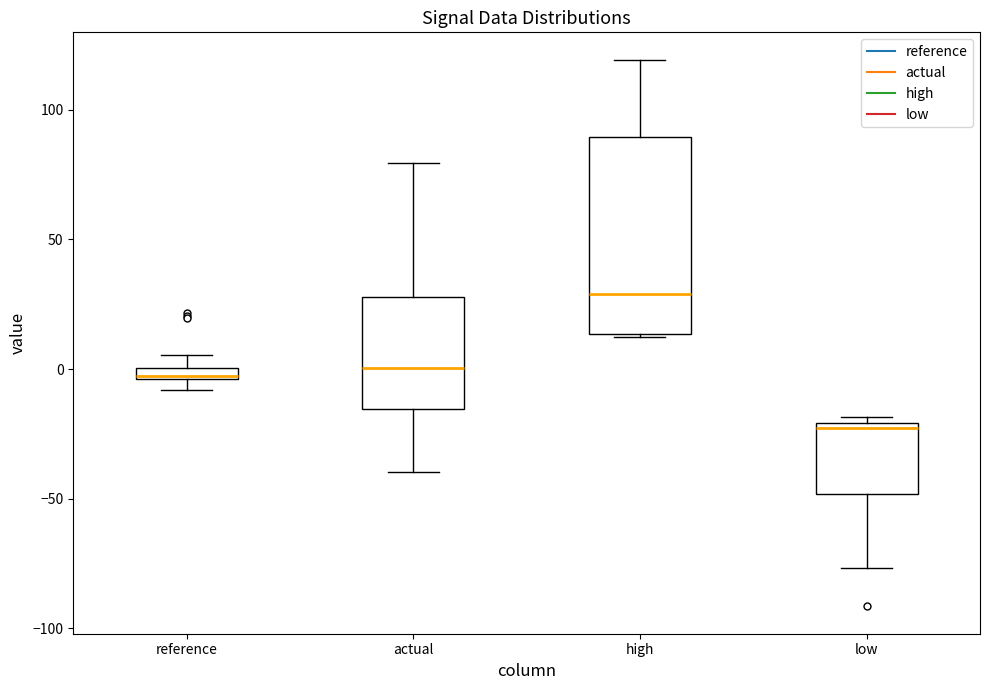

Where is the upper edge of the box for reference on the y-axis? The values are not printed on the chart, so give them approximately, as read against the axis.

0